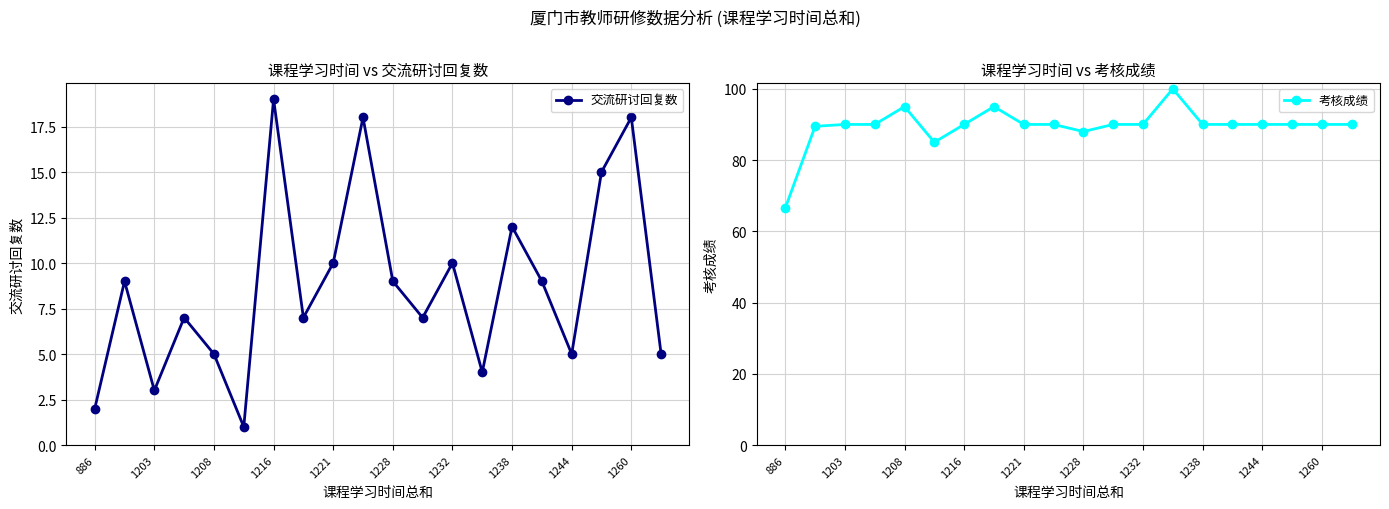

The 交流研讨回复数 series shows 4.0 at 13. True or false?

True